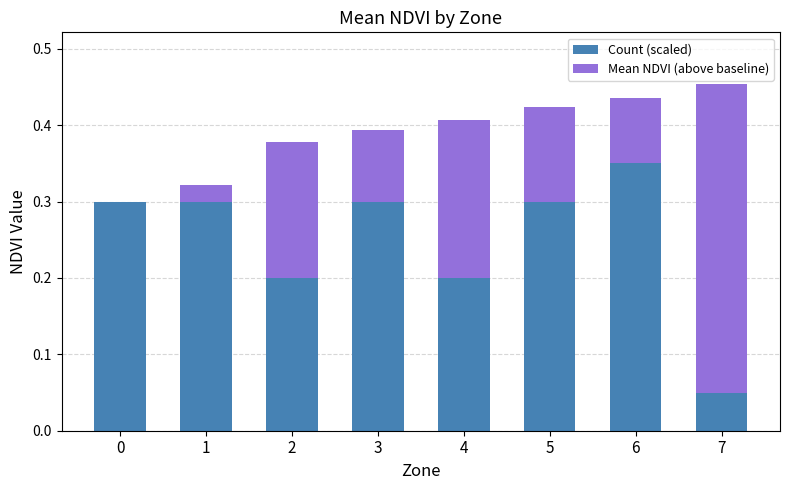

At which label is Count (scaled) closest to 0?

7